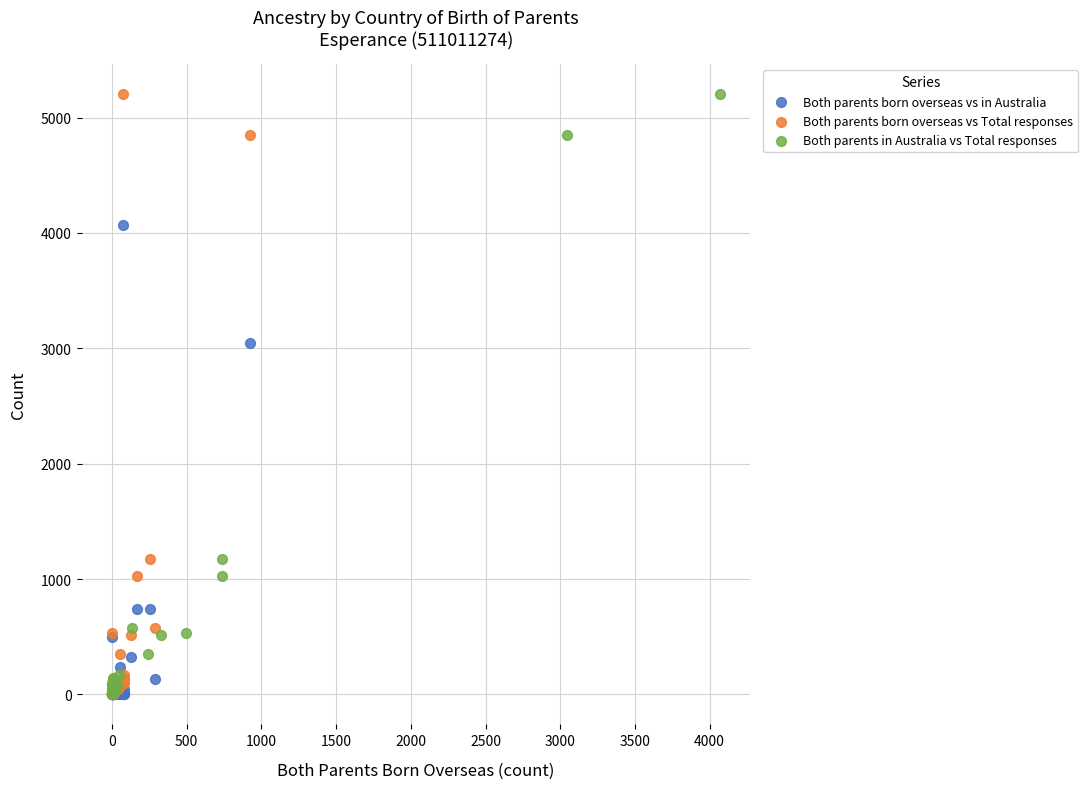

What are all the series names shown in the legend?

Both parents born overseas vs in Australia, Both parents born overseas vs Total responses, Both parents in Australia vs Total responses